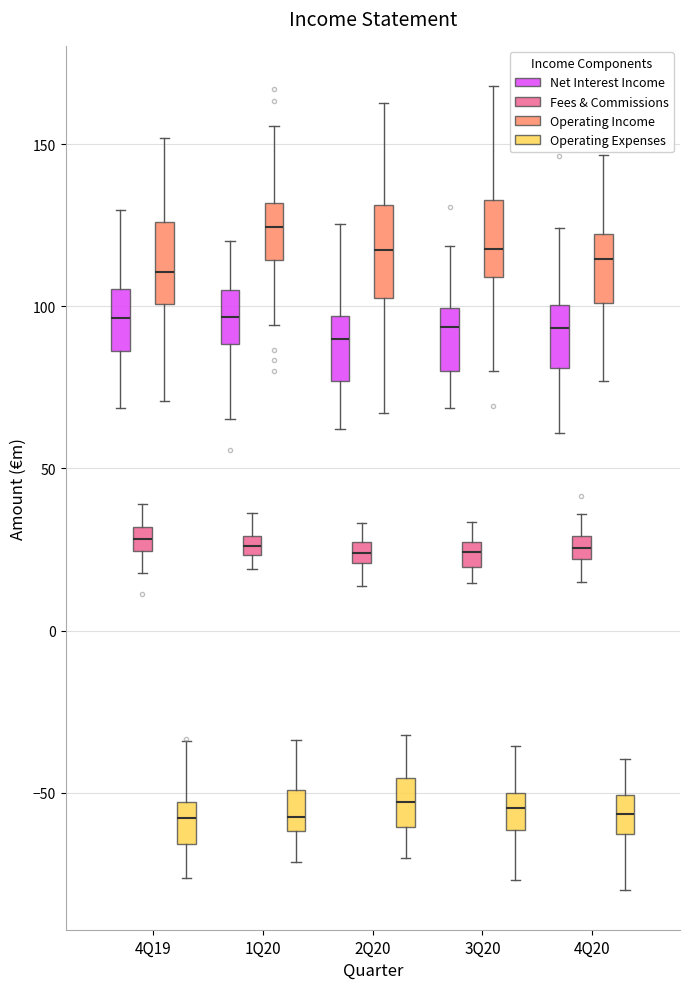

Where does the upper whisker of the box for 4Q19 (Net Interest Income) end on the y-axis? The values are not printed on the chart, so give them approximately, as read against the axis.

130